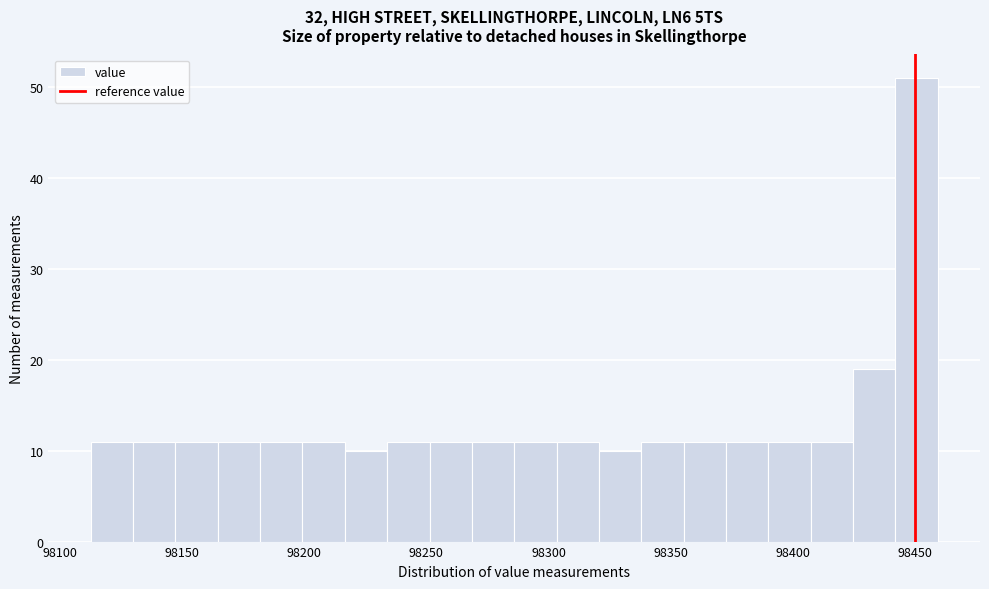

Read against the x-axis, roughly where is the centre of the tallest bar?

98450